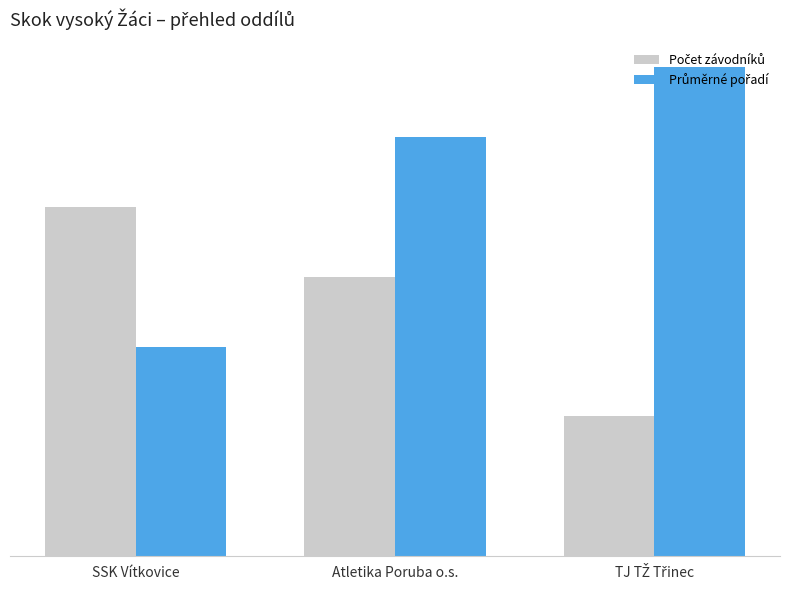

Are the bars grouped side by side (vs. stacked)?

Yes